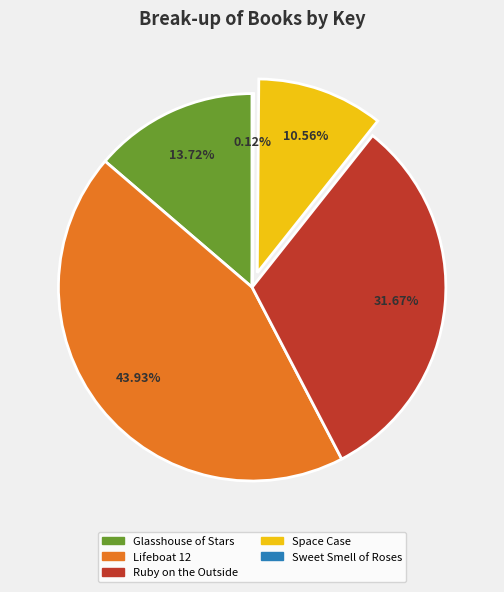

Is Lifeboat 12 the majority of the pie?

No